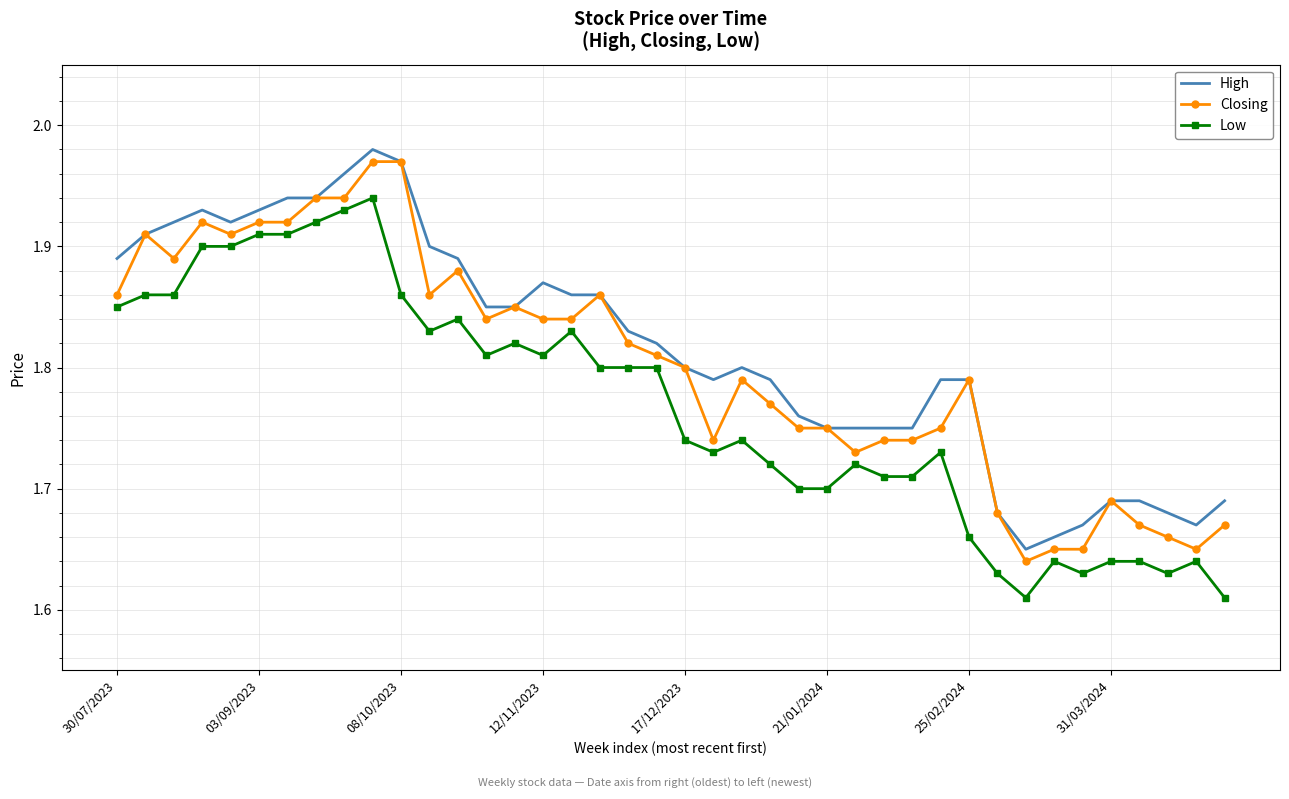

Does the chart have visible grid lines?

Yes